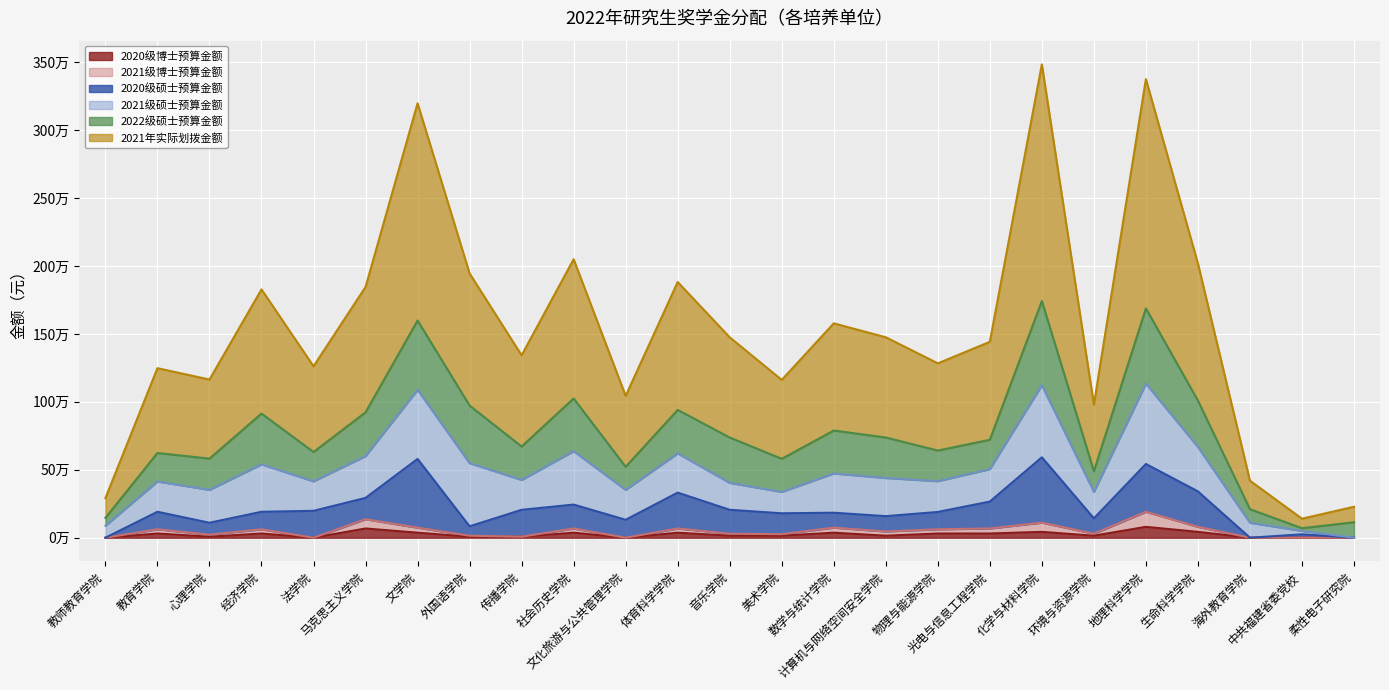

Does the chart display data point markers on the line(s)?

No